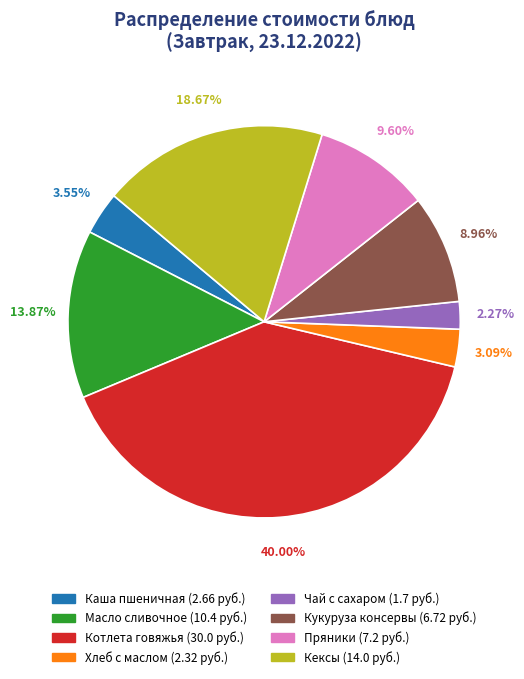

To the nearest percent, what is the combined percentage of Каша пшеничная and Масло сливочное?

17%